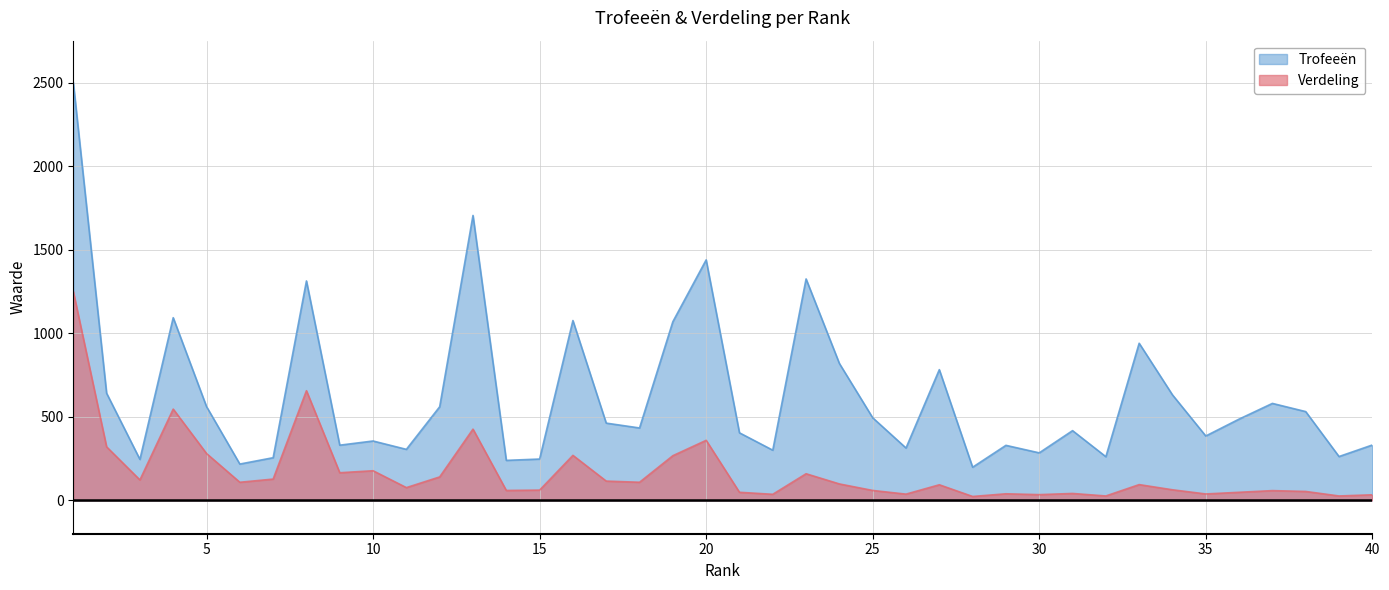

Which has a higher value, 29 or 36?

36